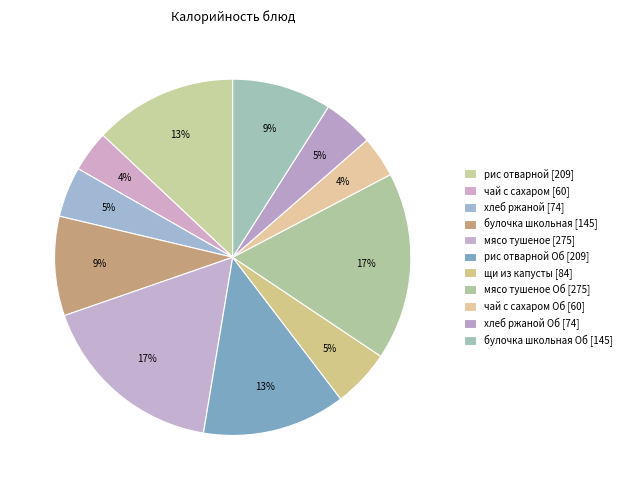

Does any single category account for the majority?

No